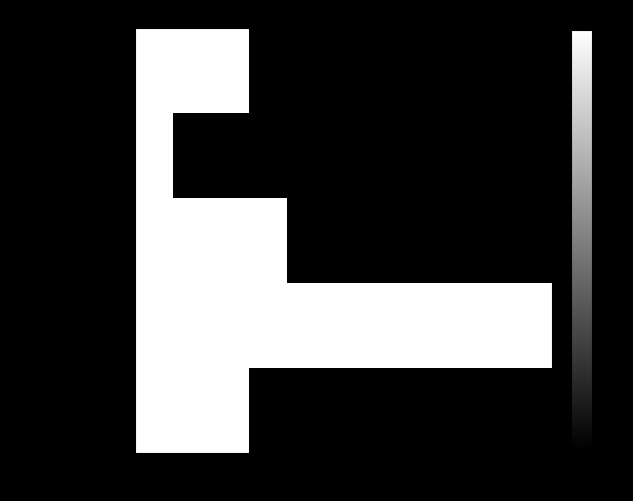

Which series has the largest total across all categories?

国内講演発表